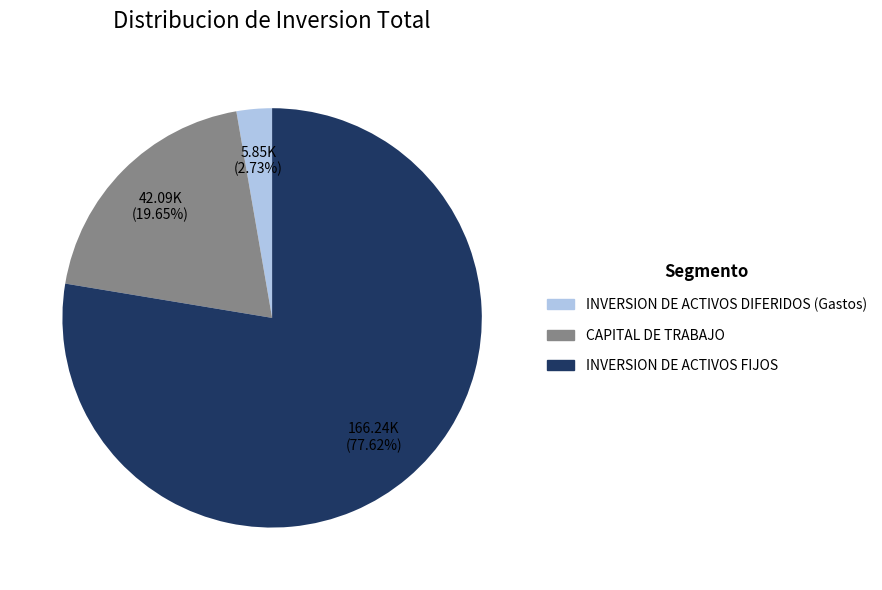

Do CAPITAL DE TRABAJO and INVERSION DE ACTIVOS FIJOS together represent more than half of the pie?

Yes